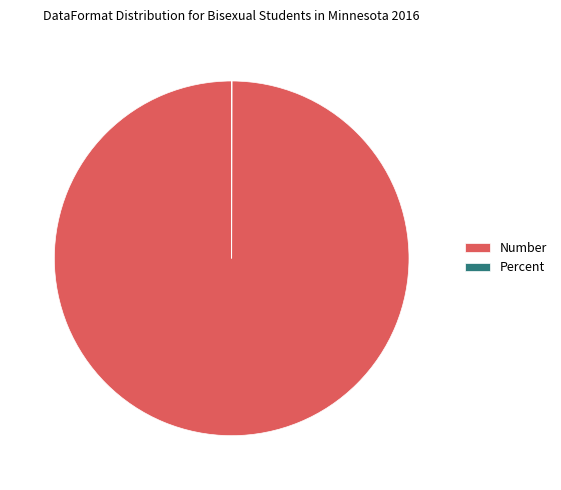

What is the majority slice?

Number